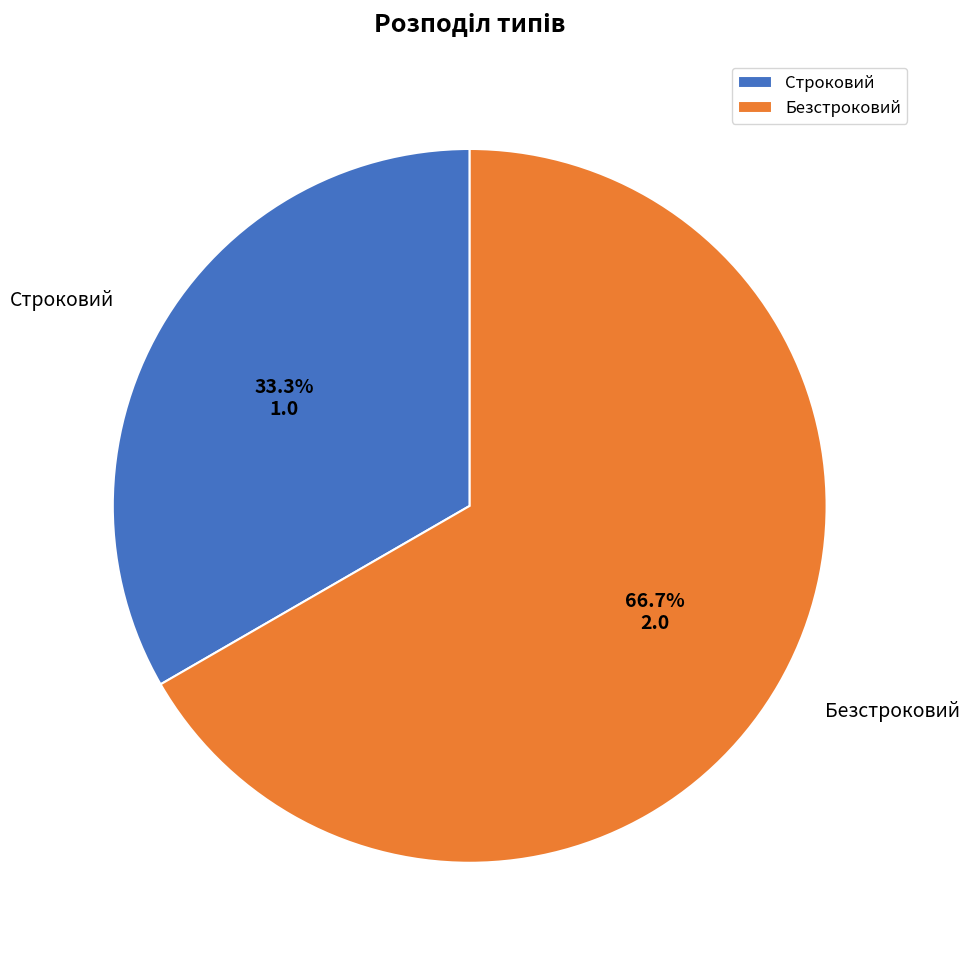

Between Строковий and Безстроковий, which is larger?

Безстроковий